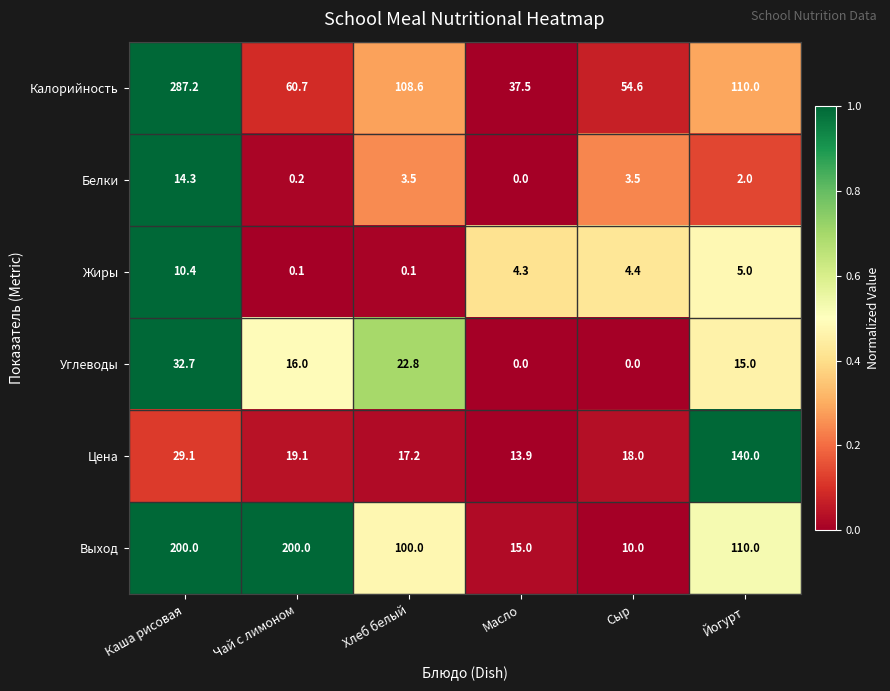

Rank the series by their maximum value, from lowest to highest.

Жиры, Белки, Углеводы, Цена, Выход, Калорийность